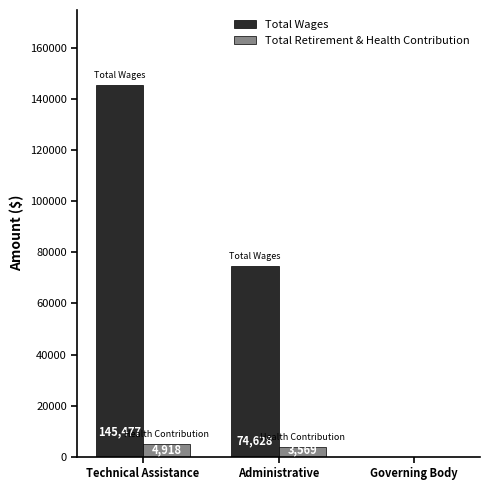

Reading right to left, transcribe all the data shown in this chart.

Total Wages: 0	74628	145477
Total Retirement & Health Contribution: 0	3569	4918